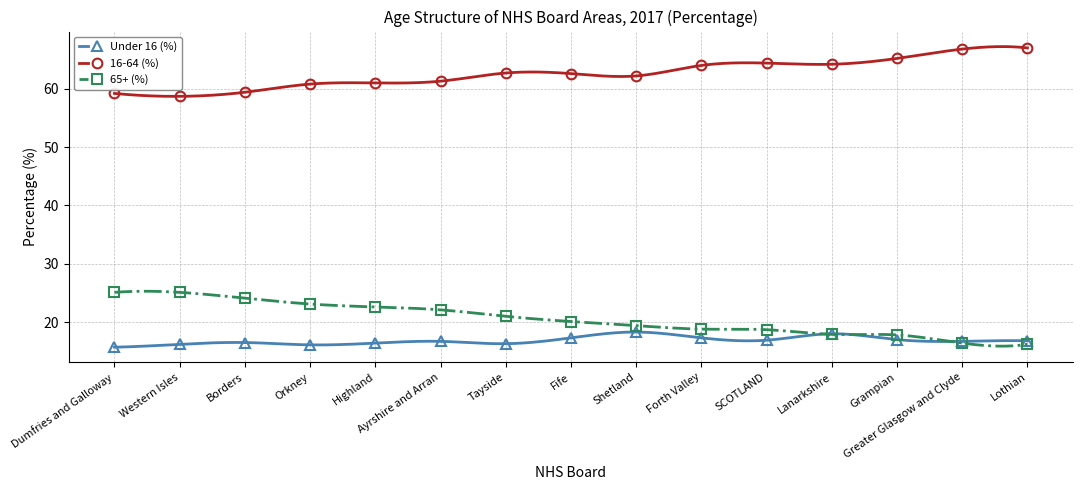

What is the spread (max minus min) of values at Shetland?

43.9